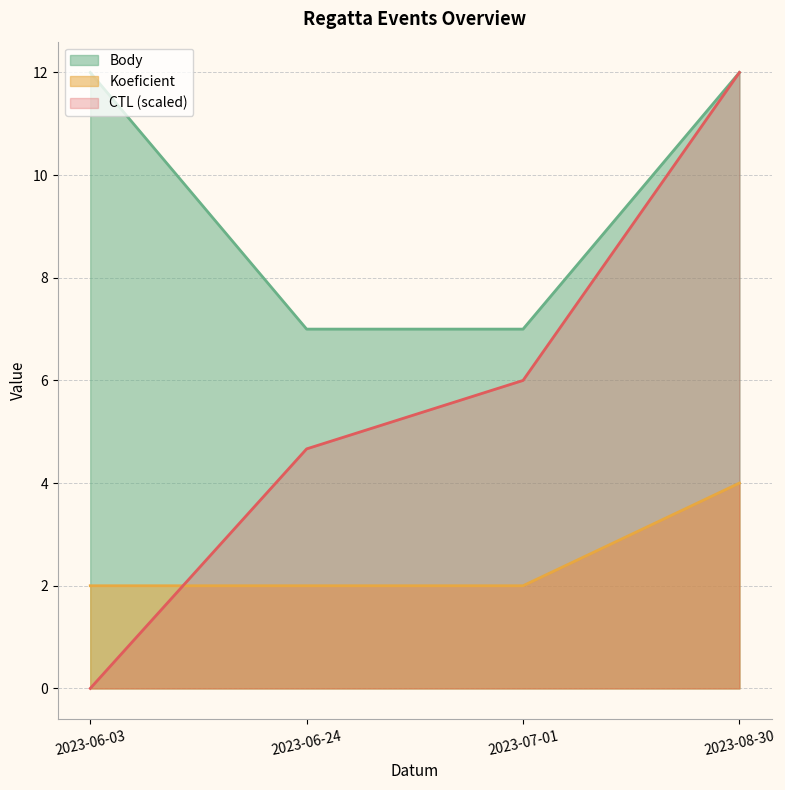

Reading left to right, what are all the values shown in this chart?

CTL: 2023-06-03=0.0	2023-06-24=4.7	2023-07-01=6.0	2023-08-30=12.0
Koeficient: 2023-06-03=2.0	2023-06-24=2.0	2023-07-01=2.0	2023-08-30=4.0
Body: 2023-06-03=12.0	2023-06-24=7.0	2023-07-01=7.0	2023-08-30=12.0